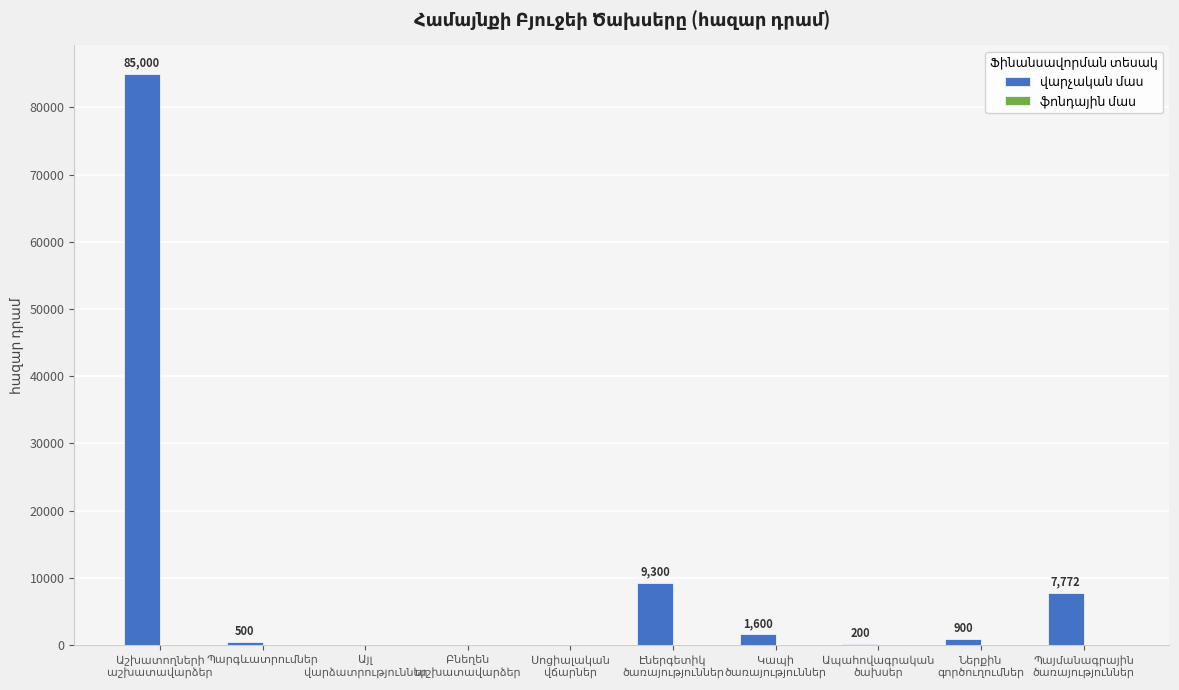

What is the greatest value displayed?

85000